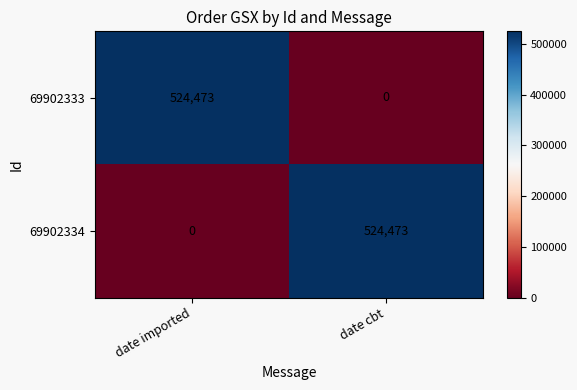

Reading left to right, extract all data points from this chart.

69902333: date imported=524473	date cbt=0
69902334: date imported=0	date cbt=524473